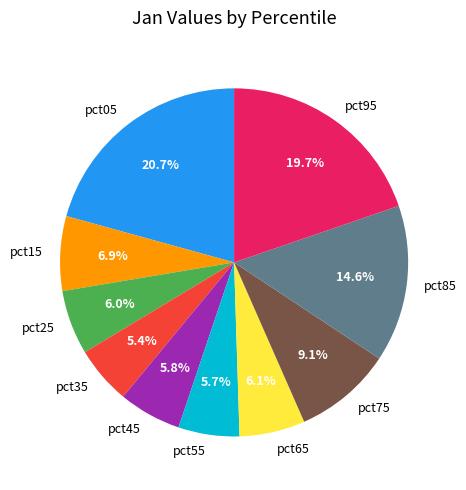

Which has a higher value, pct35 or pct95?

pct95